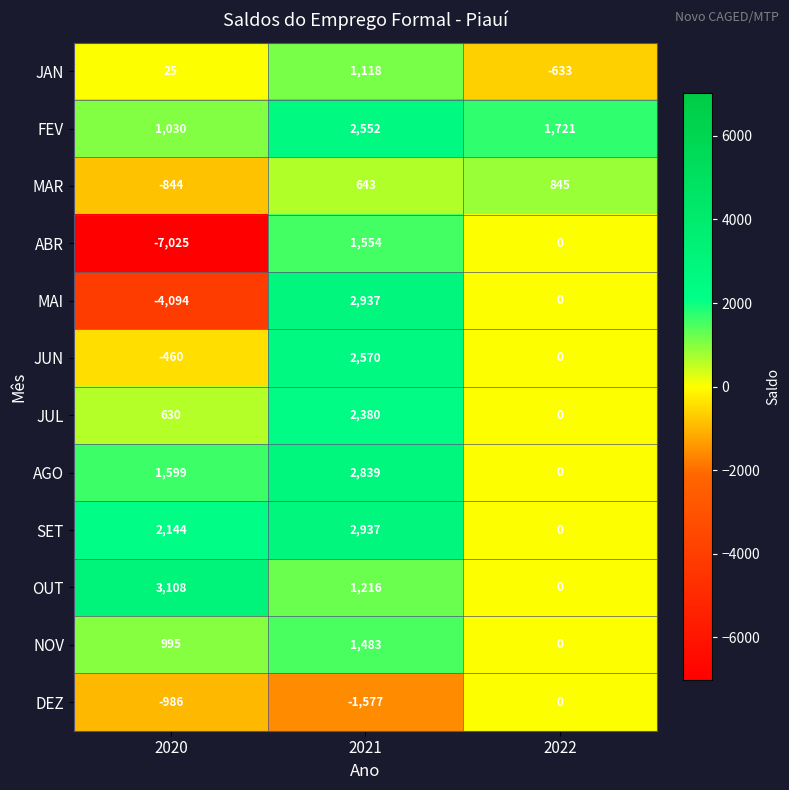

Which series has the largest range (max minus min)?

ABR